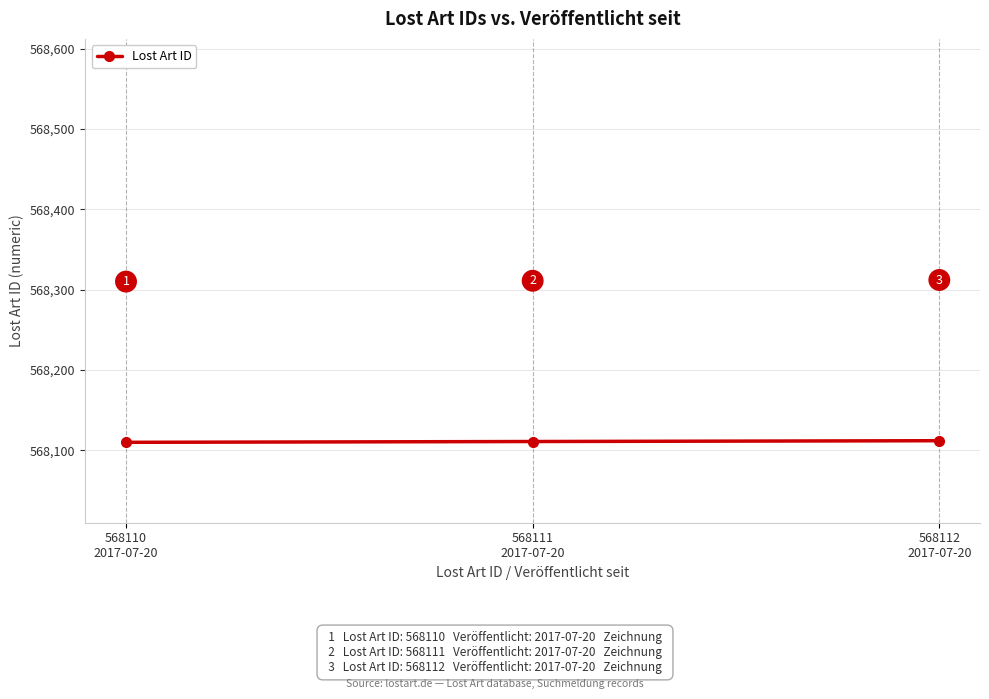

Reading left to right, transcribe all the data shown in this chart.

568110	568111	568112